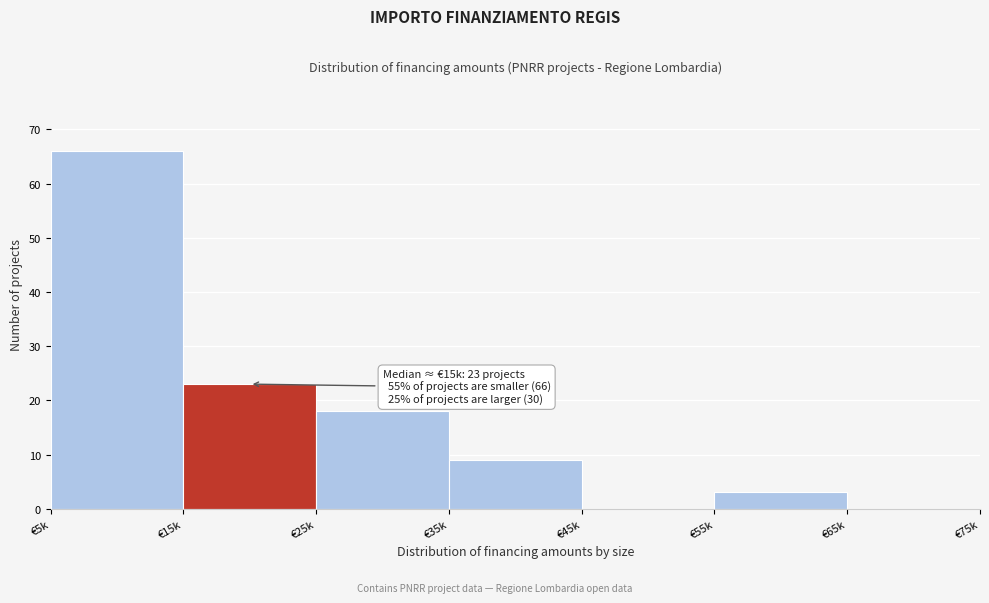

Reading left to right, what are all the values shown in this chart?

€5k=66	€15k=23	€25k=18	€35k=9	€45k=0	€55k=3	€65k=0